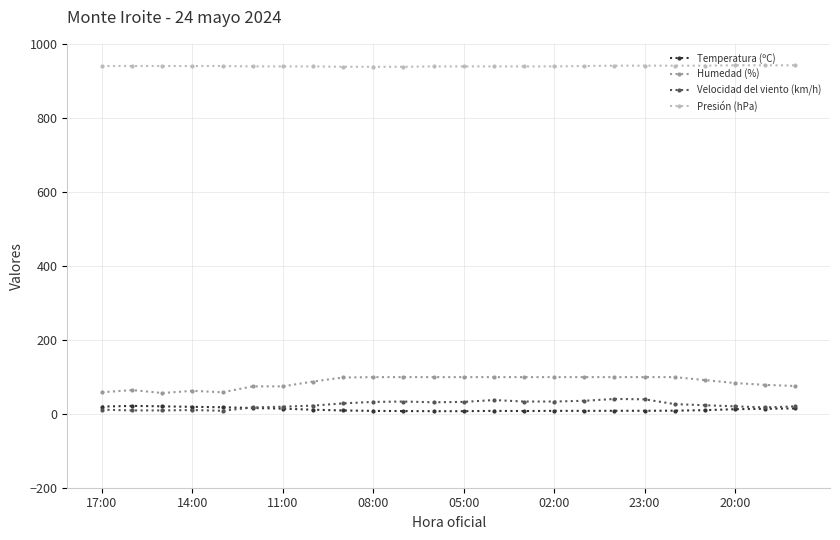

True or false: Temperatura (ºC) has more than 1 points higher than both neighbors.

True